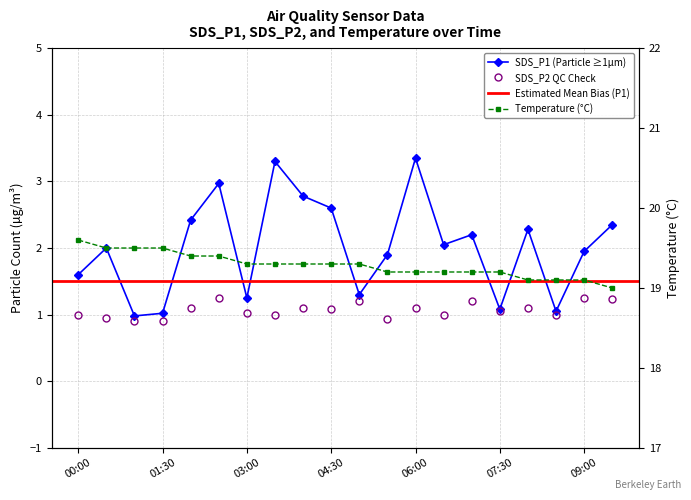

At which label does Temp reach its peak?

00:00